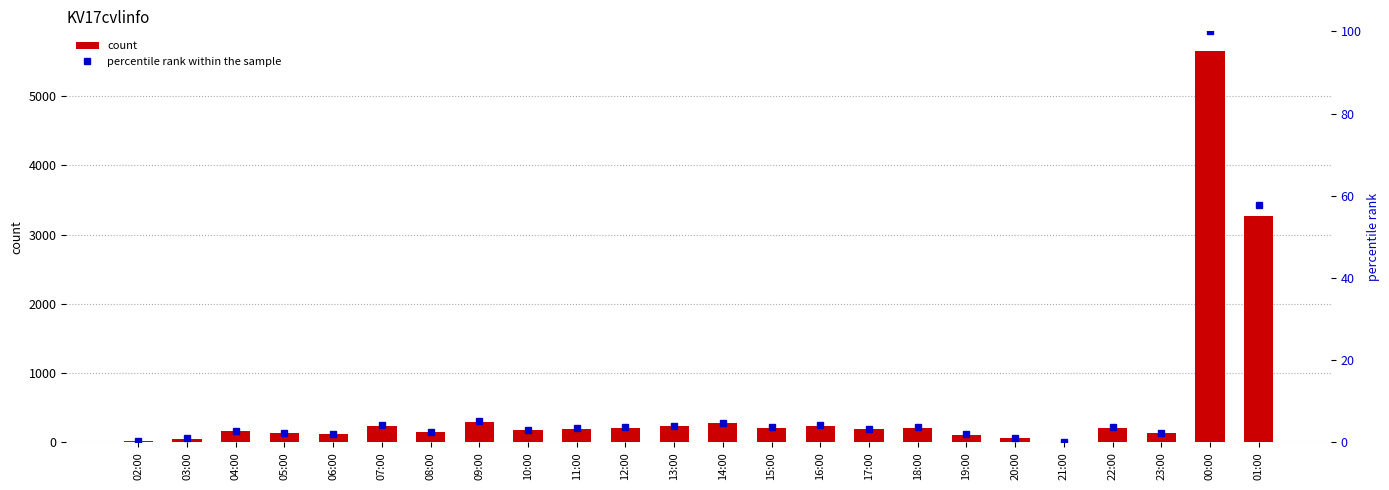

At how many categories does at least one series exceed 4936?

1